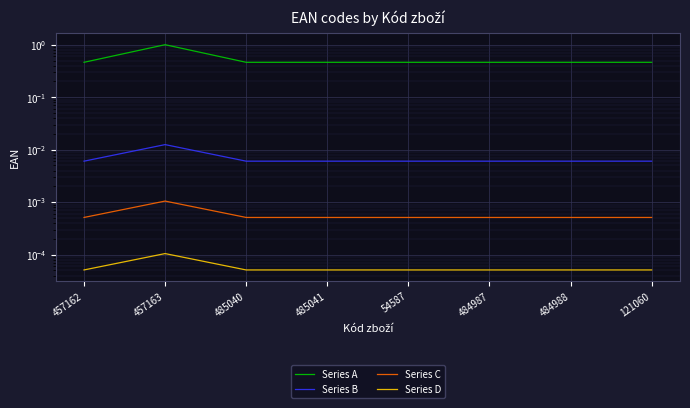

Reading left to right, what are all the values shown in this chart?

Series A: 0.5	1.0	0.5	0.5	0.5	0.5	0.5	0.5
Series B: 0.0	0.0	0.0	0.0	0.0	0.0	0.0	0.0
Series C: 0.0	0.0	0.0	0.0	0.0	0.0	0.0	0.0
Series D: 0.0	0.0	0.0	0.0	0.0	0.0	0.0	0.0